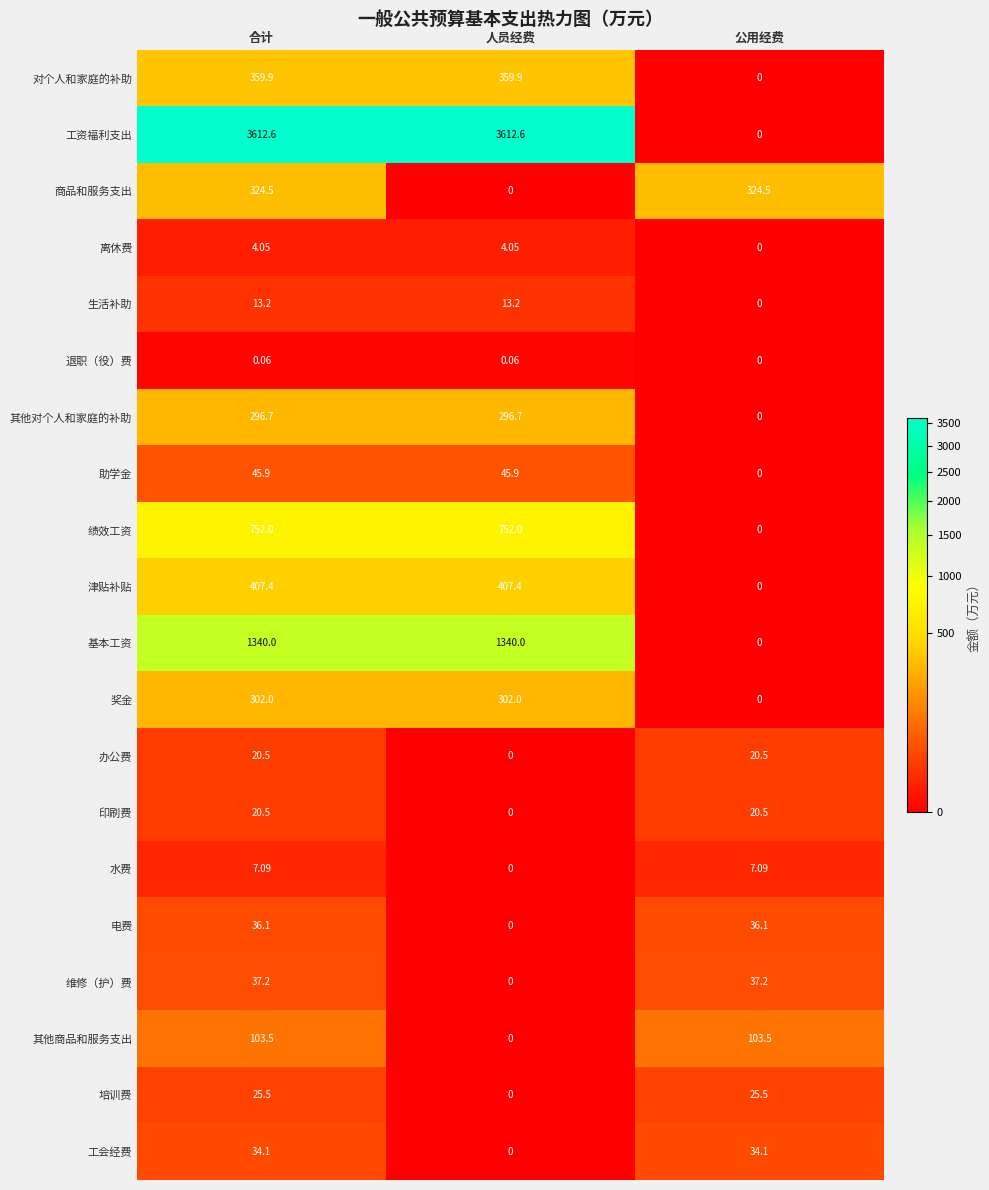

Which series has the largest total across all categories?

工资福利支出